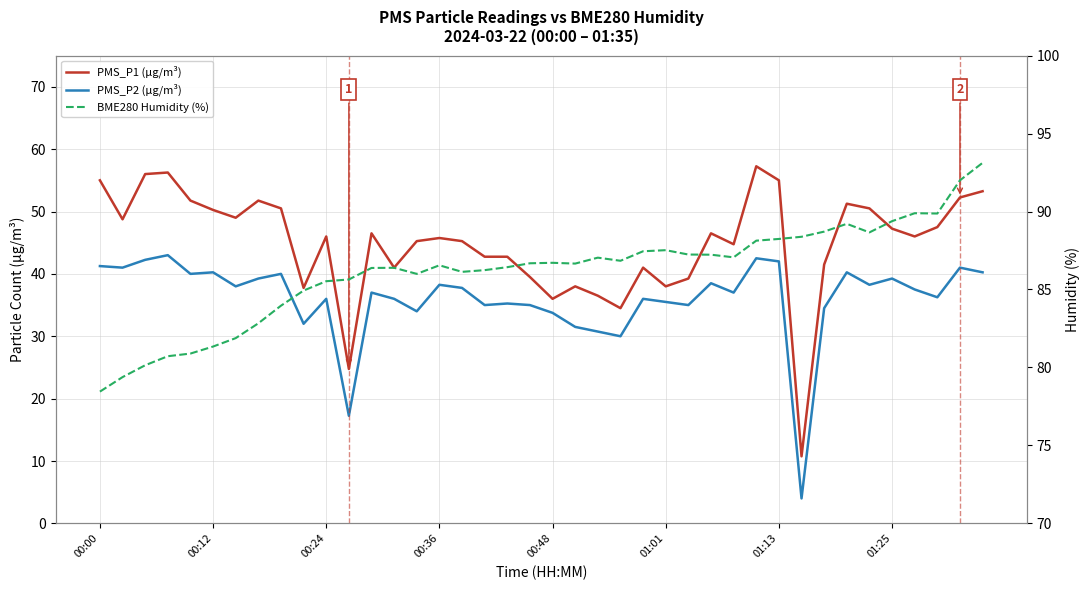

Is the value of PMS_P2 (µg/m³) at 13 greater than the value of BME280 Humidity (%) at 10?

No